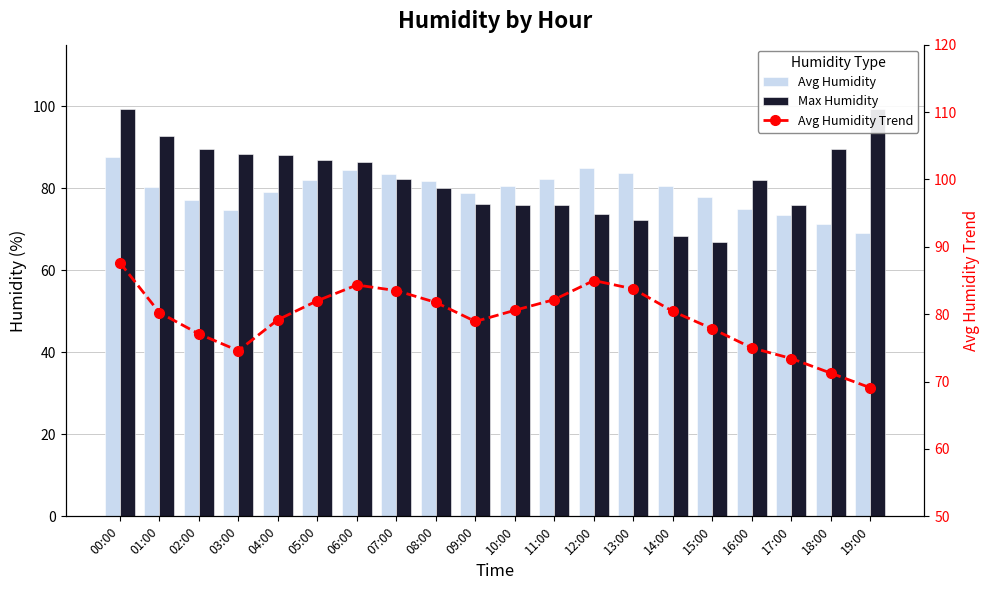

What position from the left is 03:00?

4